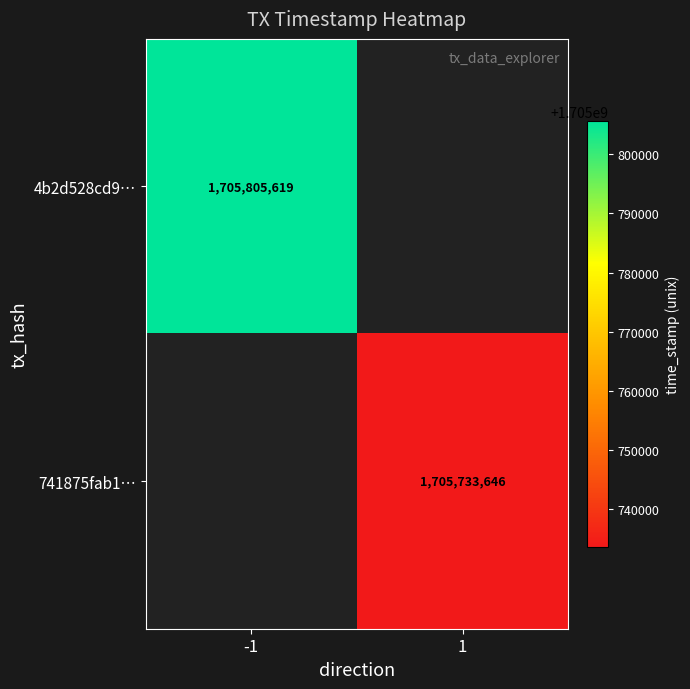

Is it true that 4b2d528cd9… equals 347879464 at -1?

False